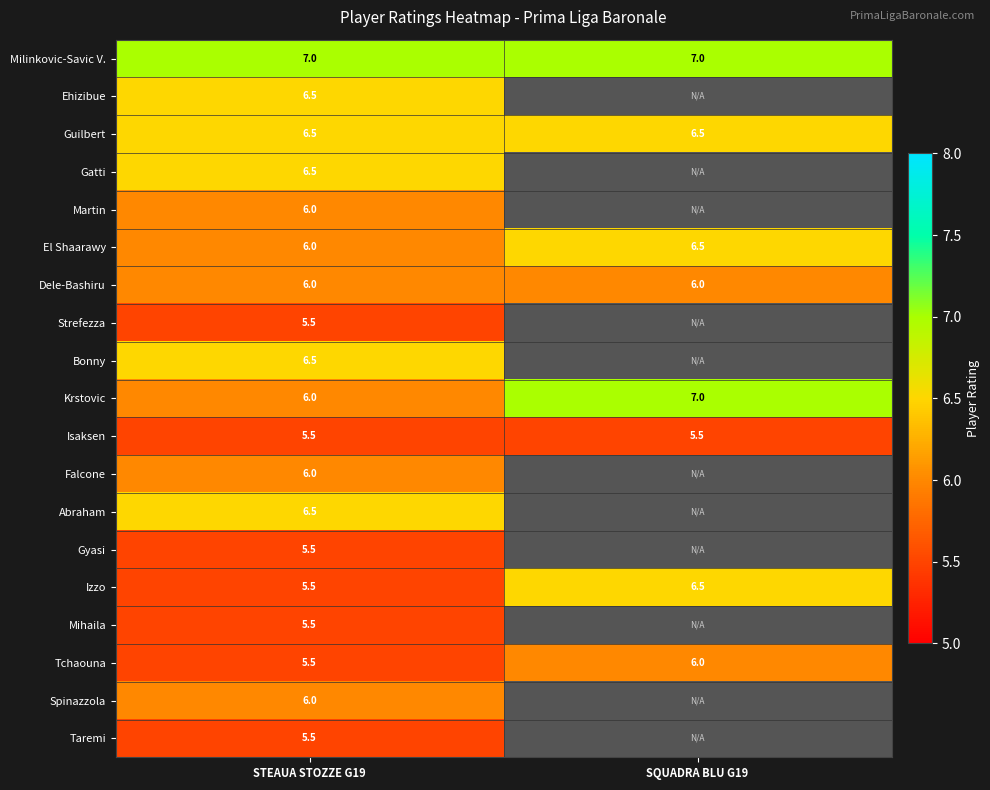

What is the minimum value for Izzo?

5.5